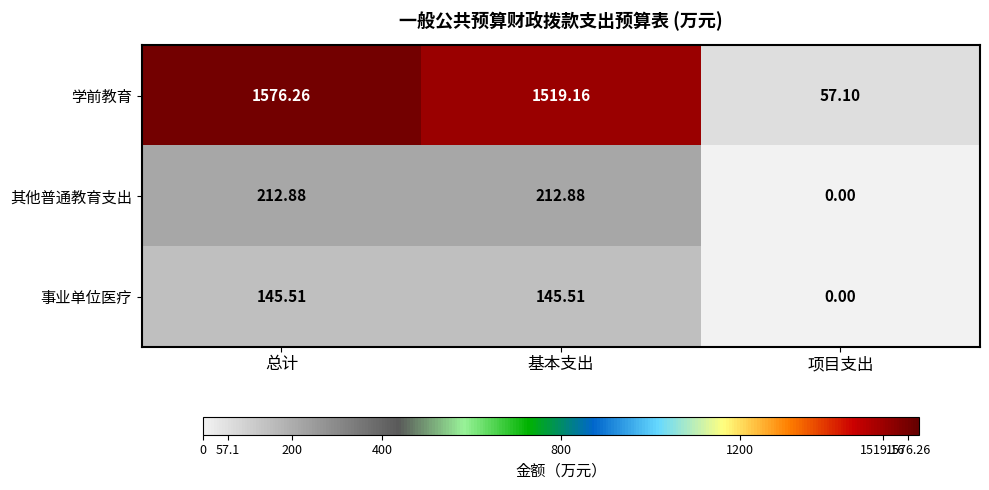

Which series has the widest spread of values?

学前教育